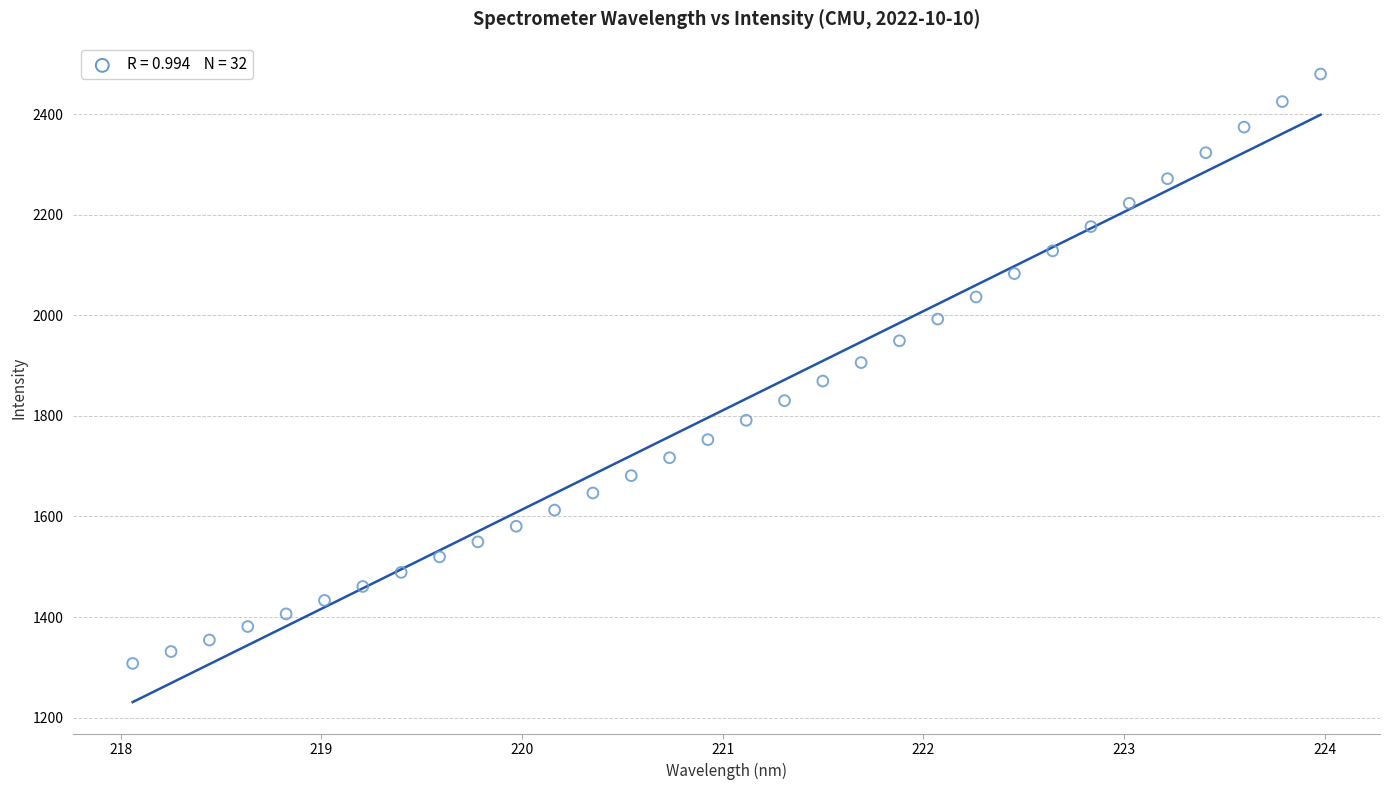

What is the range of Y values (max minus min)?

1171.8